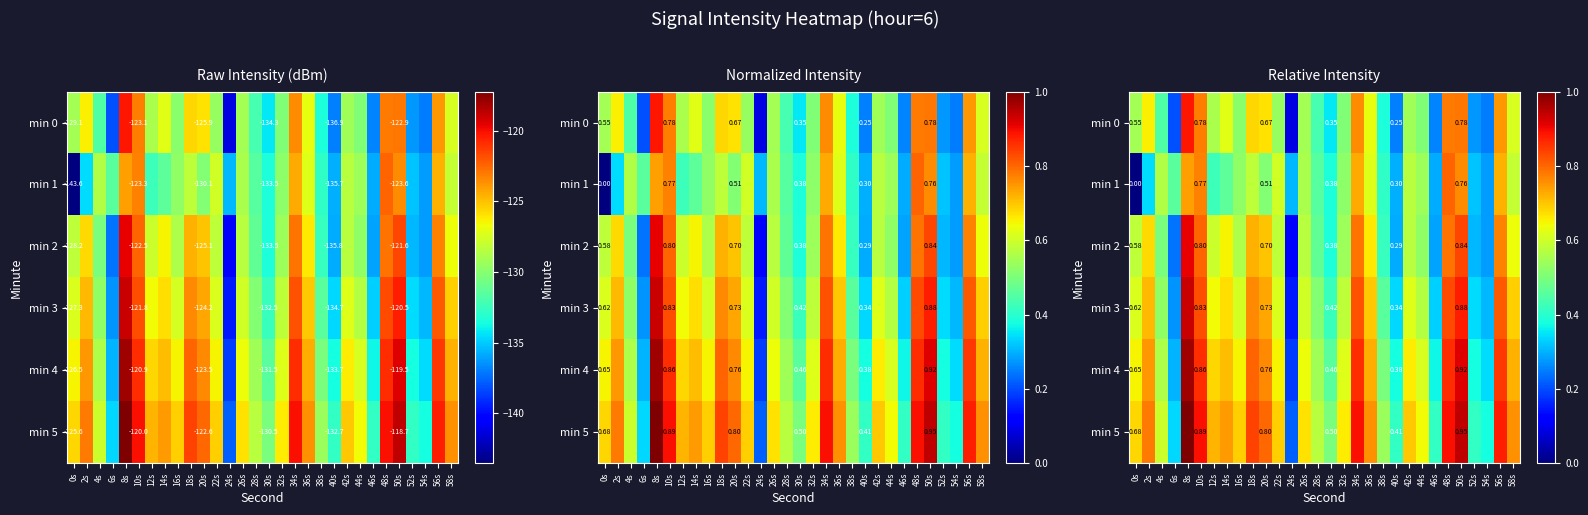

Which category has the highest value in the min 3 series?

8s